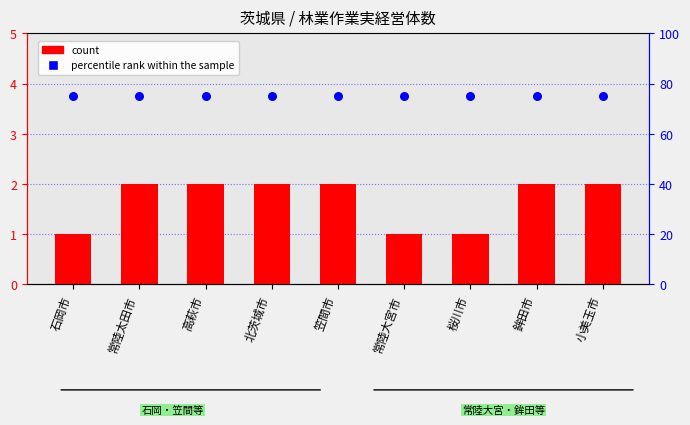

Which series has the largest Y range (max minus min)?

count